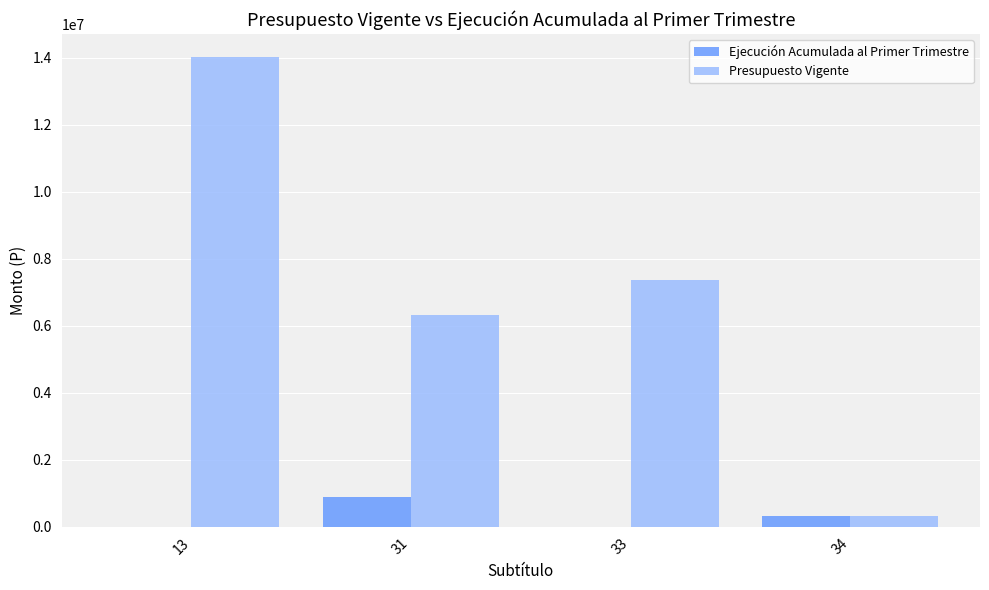

Reading right to left, extract all data points from this chart.

Ejecución Acumulada al Primer Trimestre: 325798	0	904446	0
Presupuesto Vigente: 325798	7356703	6323011	14005512